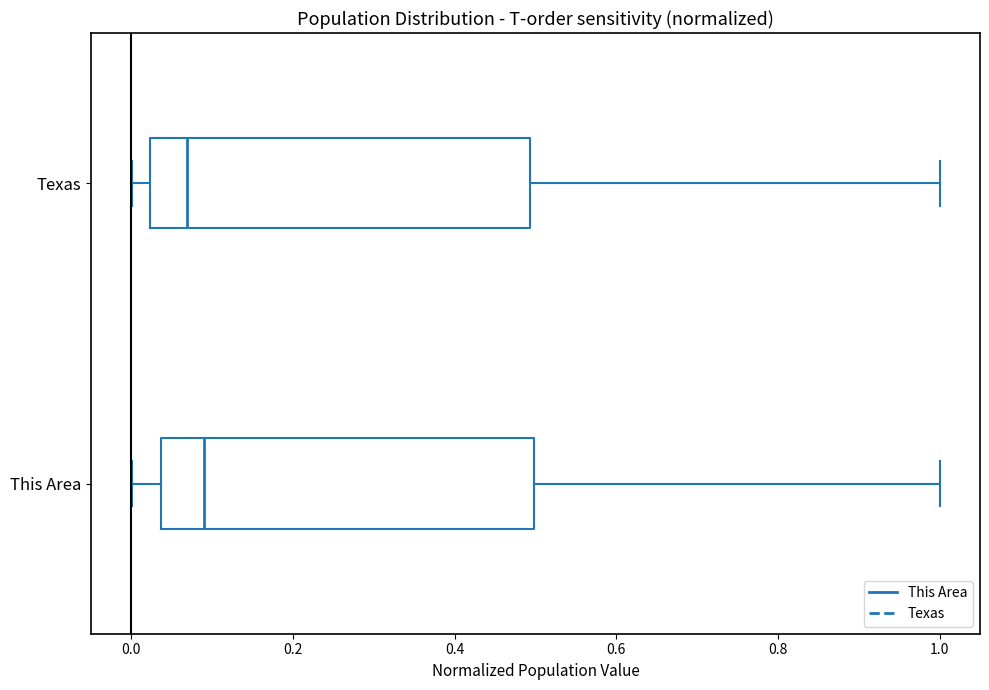

Reading bottom to top, read every box against the x-axis: the position of its median line, the range the box covers, and the ends of its whiskers. The values are not printed on the chart, so give them approximately, as read against the axis.

This Area: median 0.10, box 0.04 to 0.50, whiskers 0.00 to 1.00
Texas: median 0.06, box 0.02 to 0.50, whiskers 0.00 to 1.00